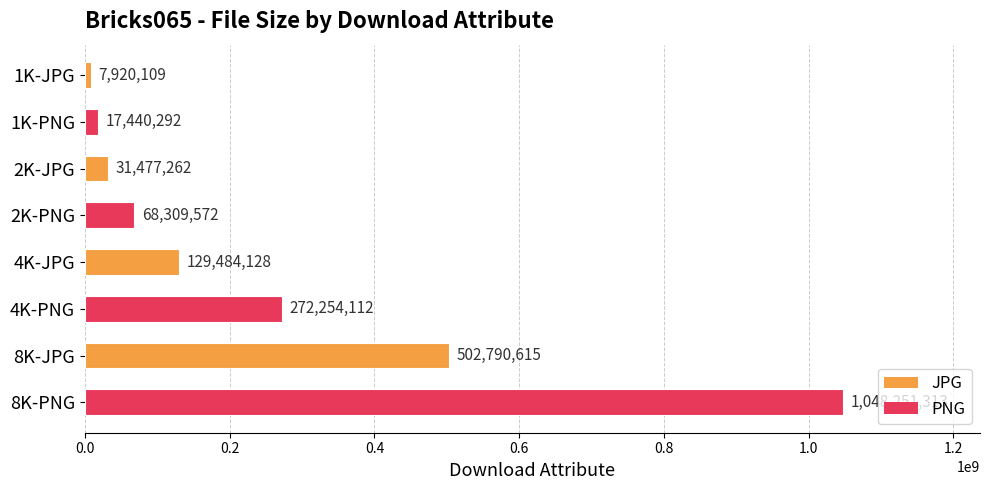

What is the label of the 5th bar from the top?

4K-JPG